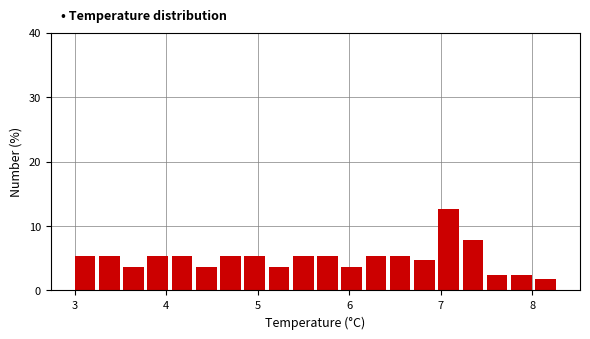

Read against the x-axis, roughly where is the centre of the tallest bar?

7.1